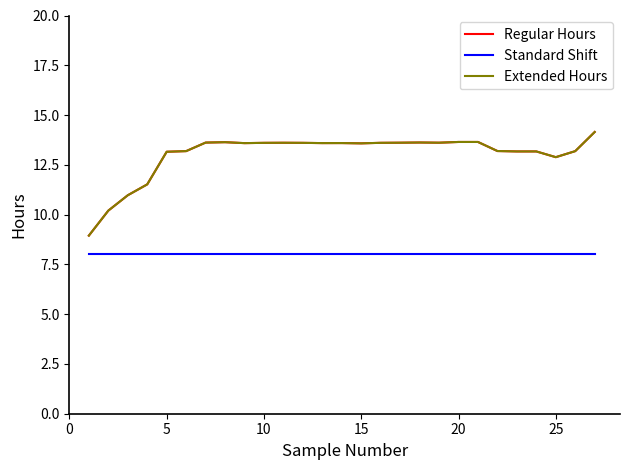

What is the highest value of the Standard Shift series?

8.0